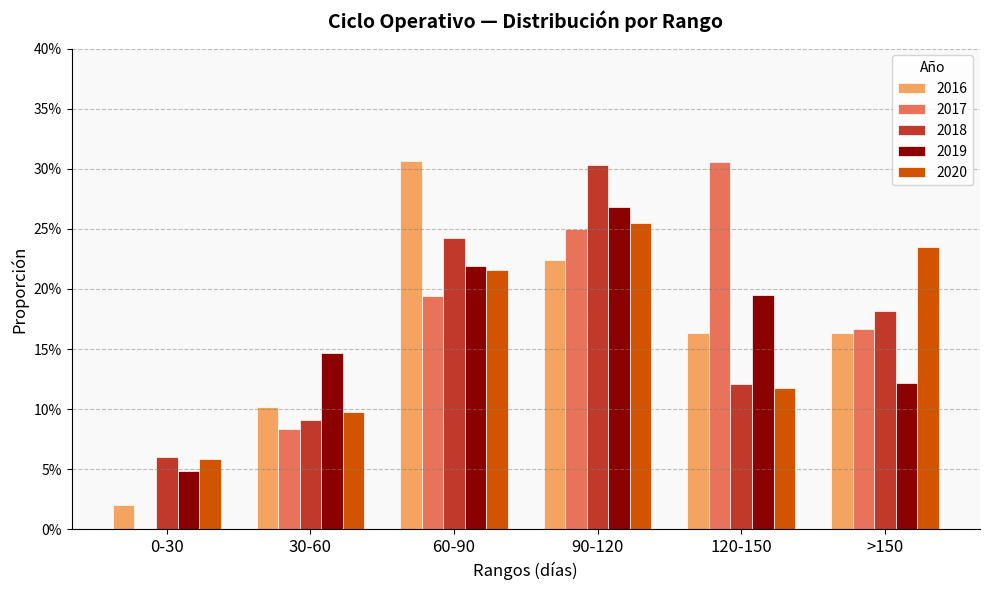

Which series changed the most between 30-60 and >150?

2020